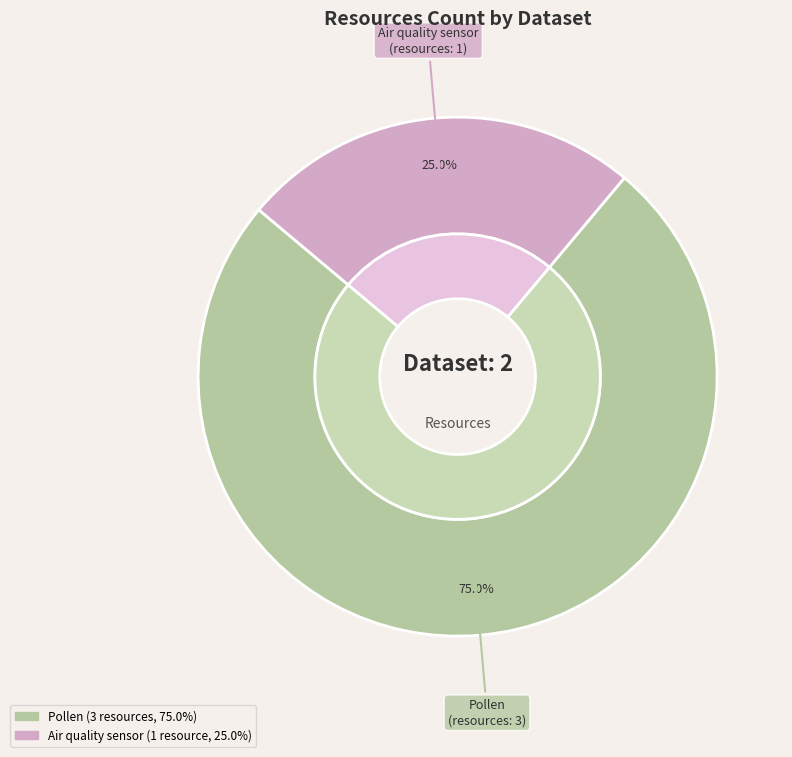

Combined, do Pollen and Air quality sensor network for Luxembourg account for over 50%?

Yes